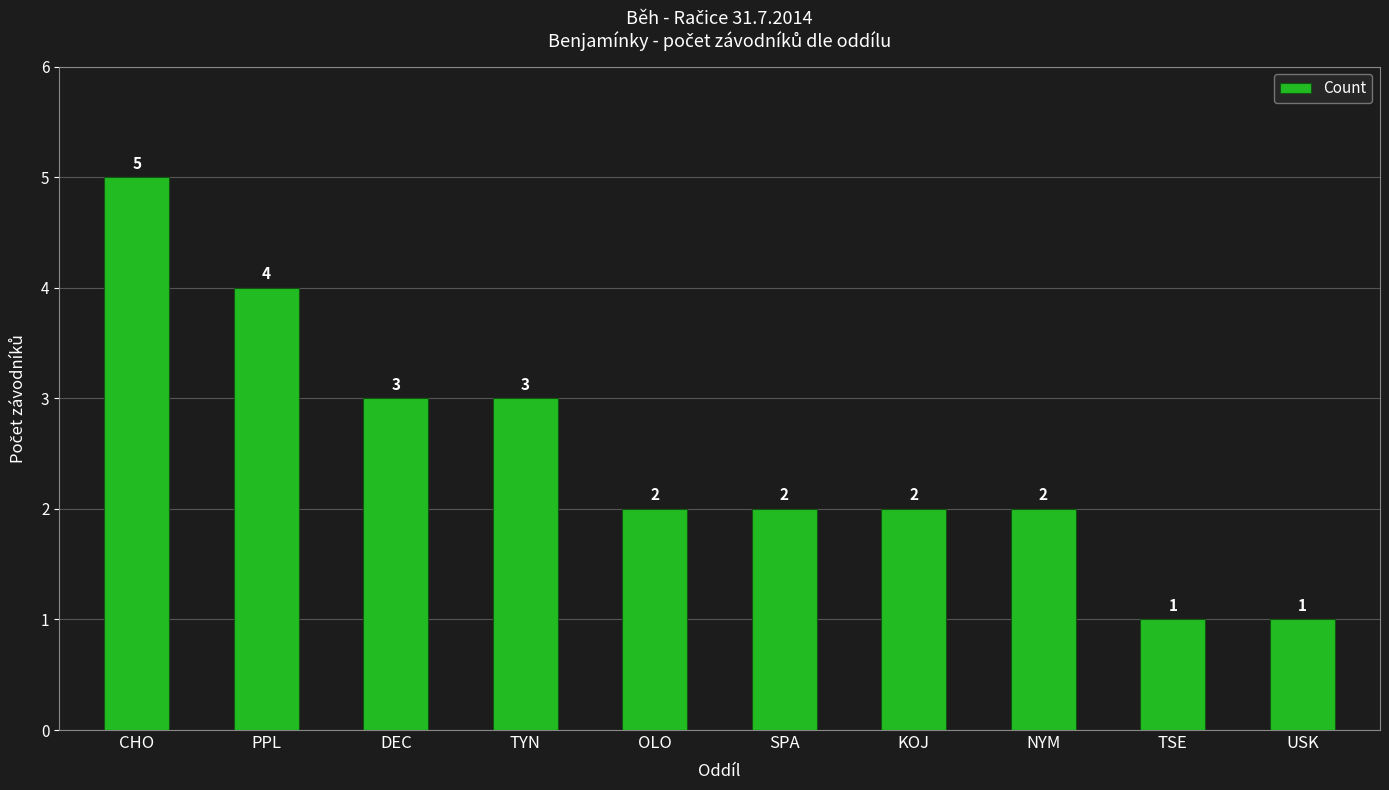

The value at TYN is 3. True or false?

True